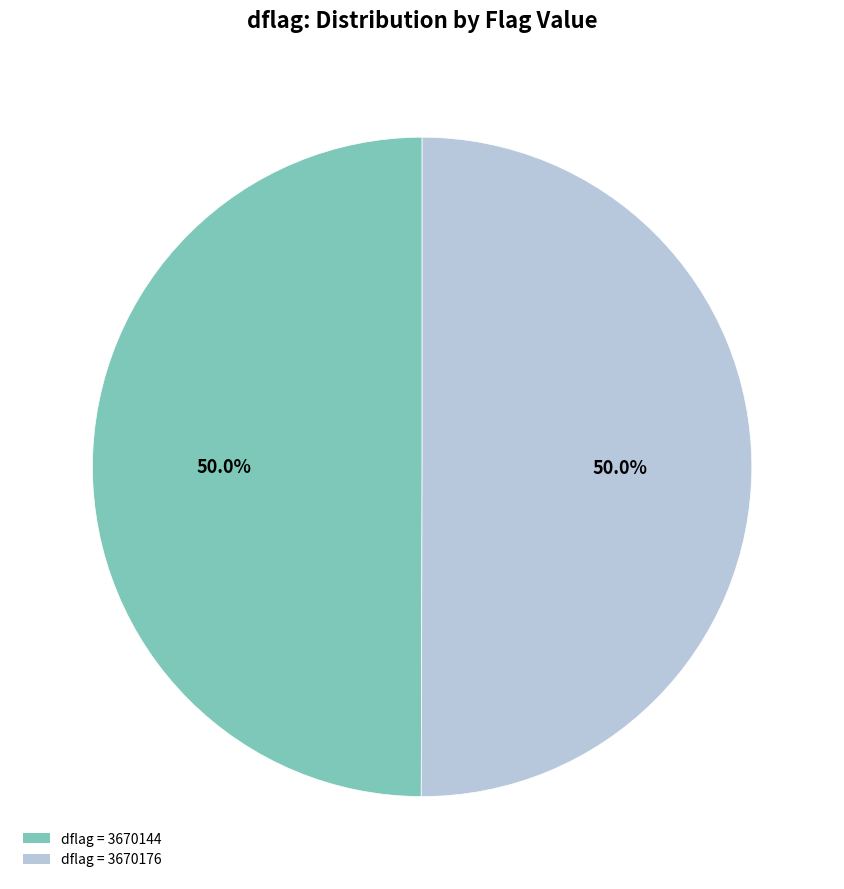

Combined, do dflag = 3670144 and dflag = 3670176 account for over 50%?

Yes